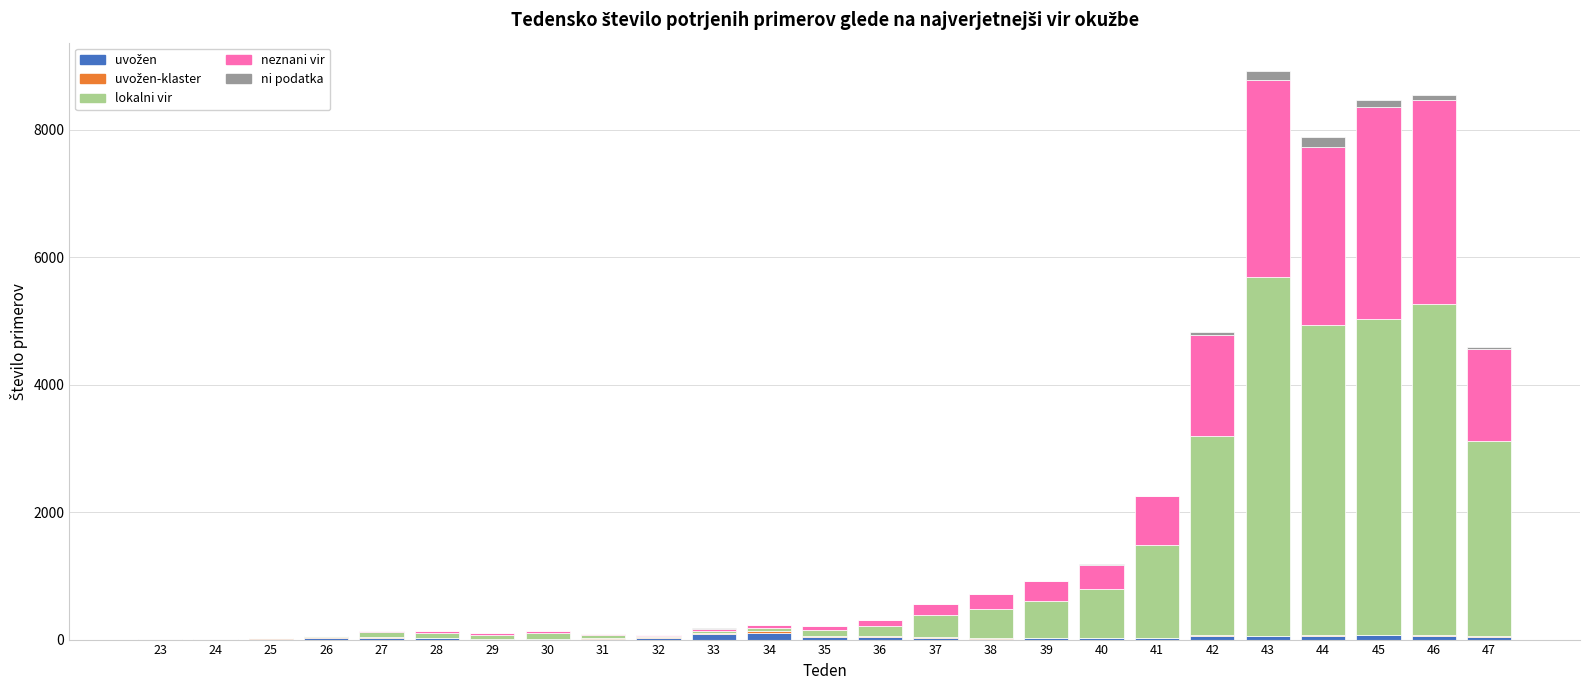

The uvožen-klaster series shows 1 at 31. True or false?

False